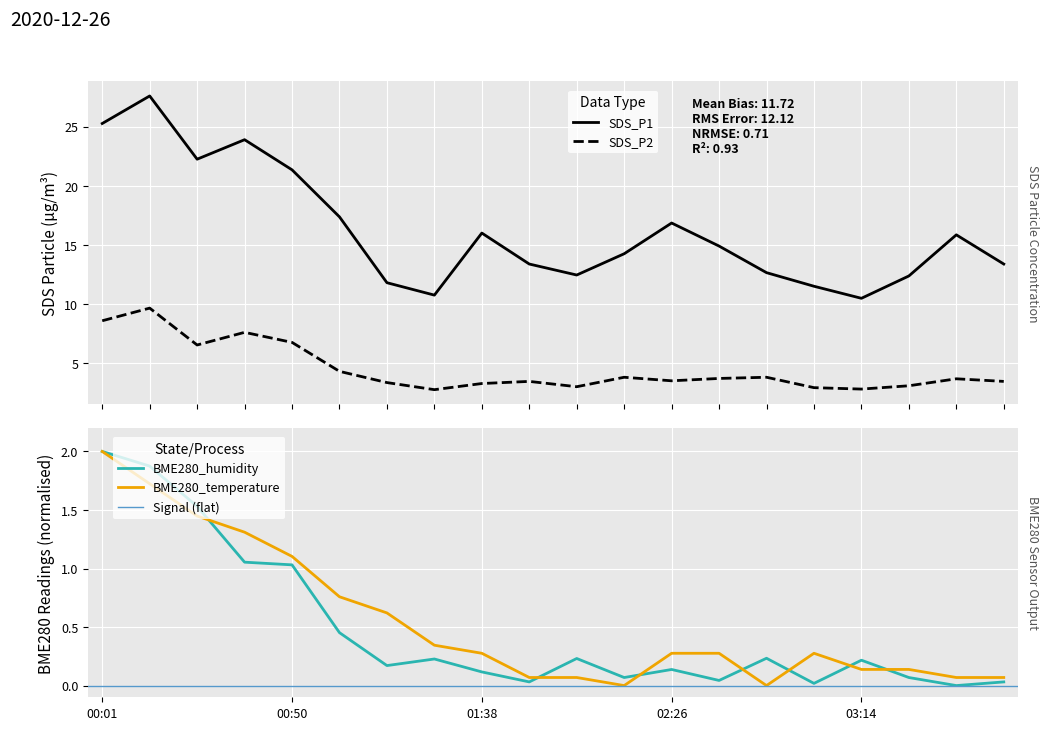

Reading left to right, what are all the values shown in this chart?

SDS_P1: 25.3	27.6	22.2	23.9	21.4	17.4	11.8	10.8	16.0	13.4	12.4	14.2	16.9	14.9	12.7	11.5	10.5	12.4	15.8	13.4
SDS_P2: 8.6	9.7	6.5	7.6	6.8	4.3	3.4	2.8	3.3	3.5	3.0	3.8	3.5	3.7	3.8	2.9	2.8	3.1	3.7	3.5
BME280_humidity: 2.0	1.9	1.5	1.1	1.0	0.5	0.2	0.2	0.1	0.0	0.2	0.1	0.1	0.0	0.2	0.0	0.2	0.1	0.0	0.0
BME280_temperature: 2.0	1.7	1.4	1.3	1.1	0.8	0.6	0.3	0.3	0.1	0.1	0.0	0.3	0.3	0.0	0.3	0.1	0.1	0.1	0.1